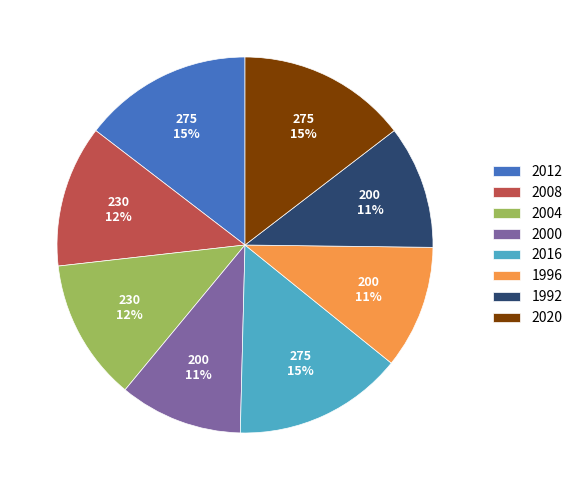

How many segments does this pie chart have?

8